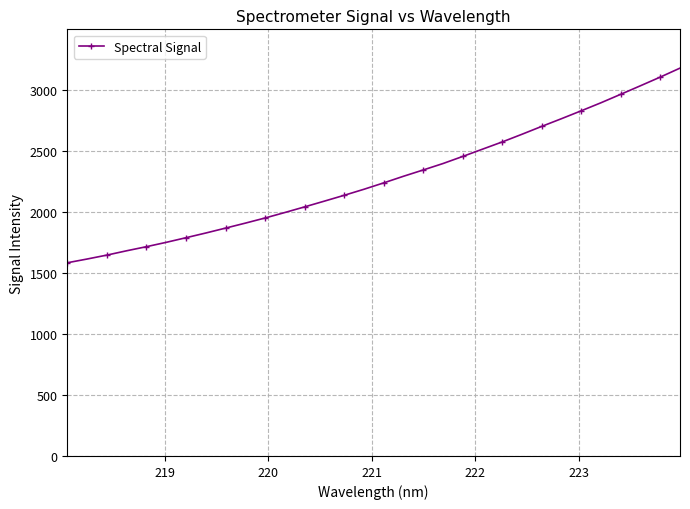

What is the sum of all values?

72713.8